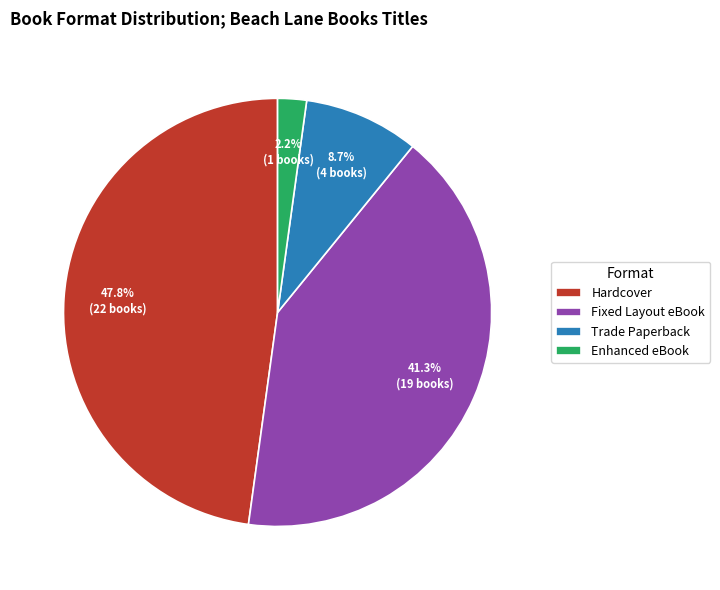

Combined, what portion of the pie is Hardcover and Trade Paperback?

56.5%